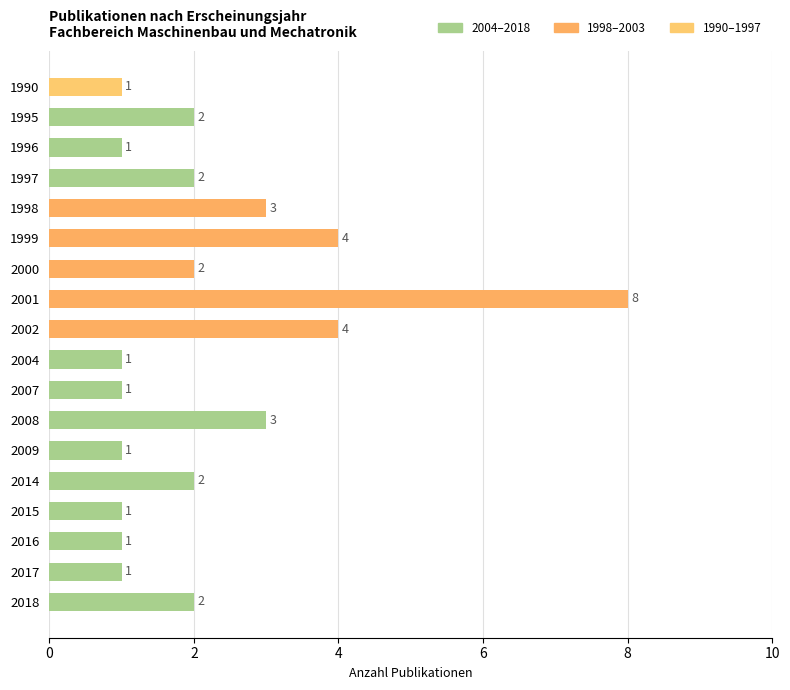

What is the average value?

2